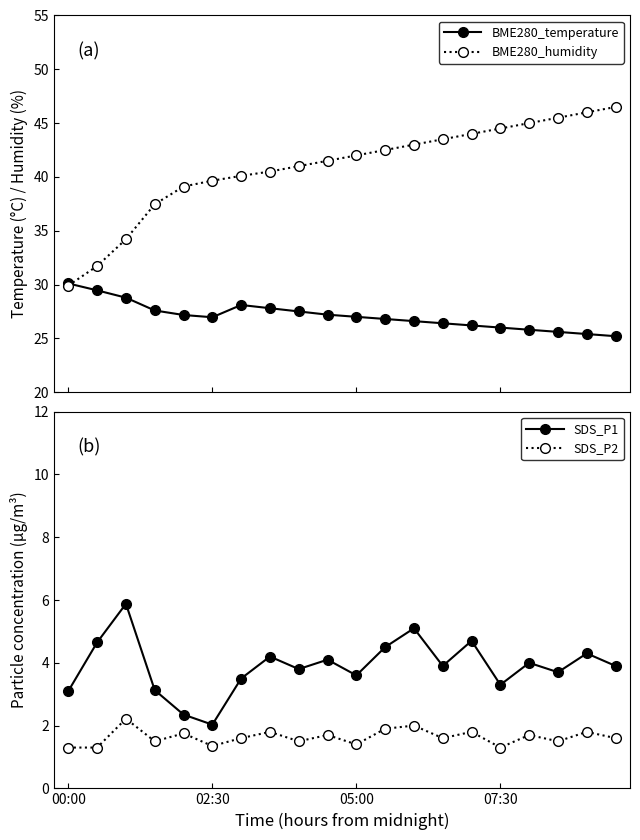

What is the lowest value of the SDS_P2 series?

1.3